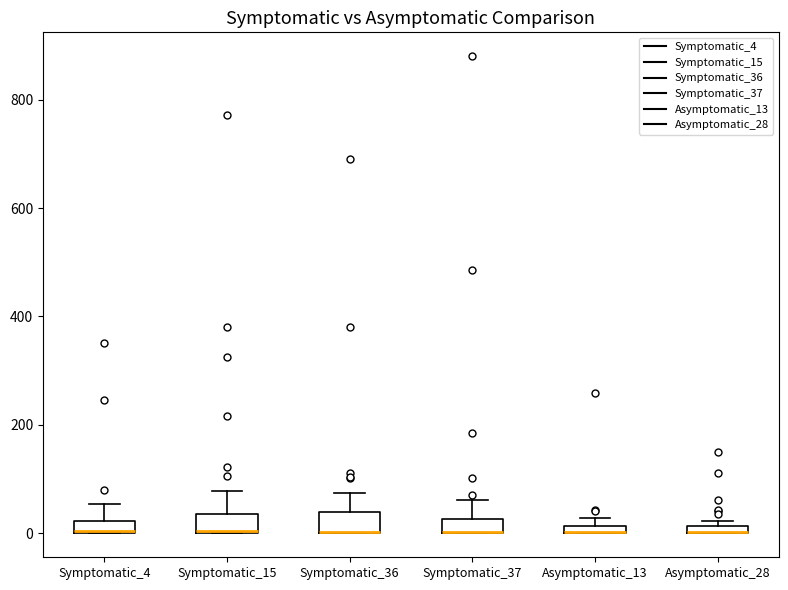

Where is the upper edge of the box for Asymptomatic_28 on the y-axis? The values are not printed on the chart, so give them approximately, as read against the axis.

20